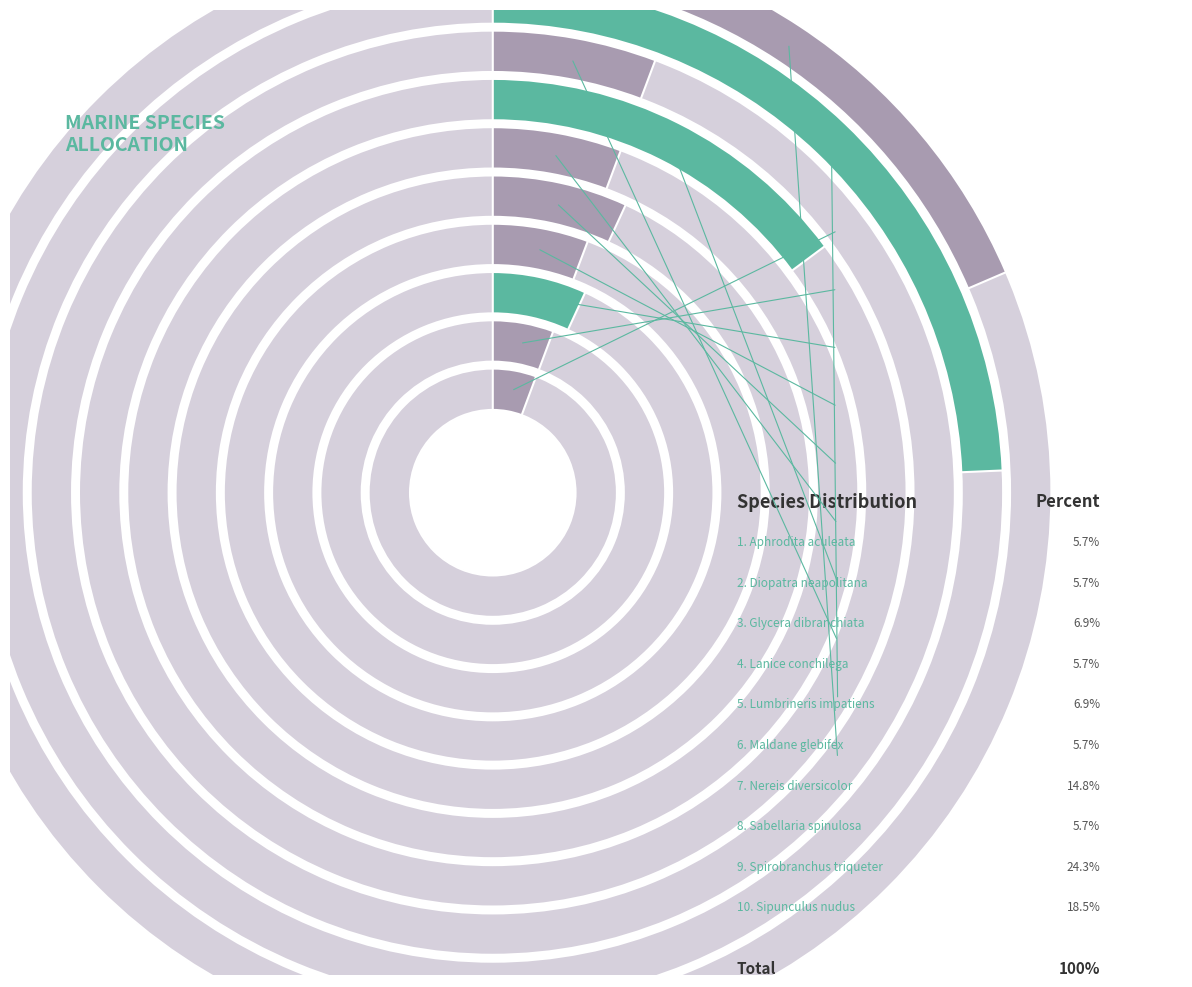

Is it true that Lanice conchilega is 1% of the pie?

False